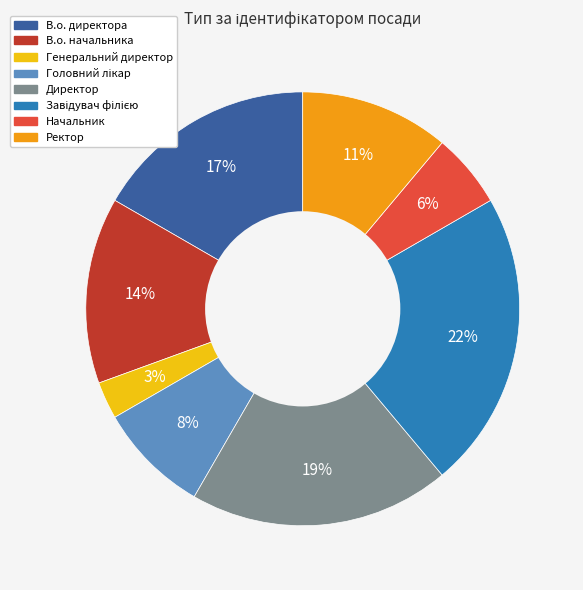

Which category has the smallest portion of the pie?

Генеральний директор